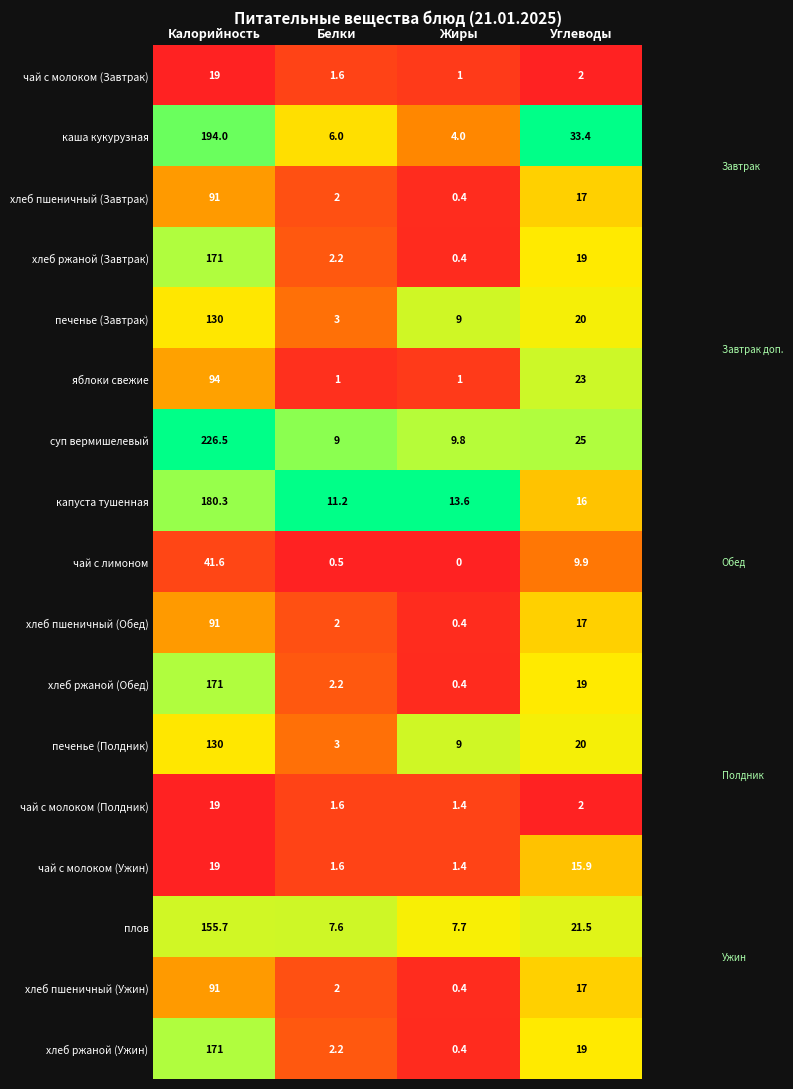

True or false: печенье (Полдник) has a value of 4.7 at Белки.

False